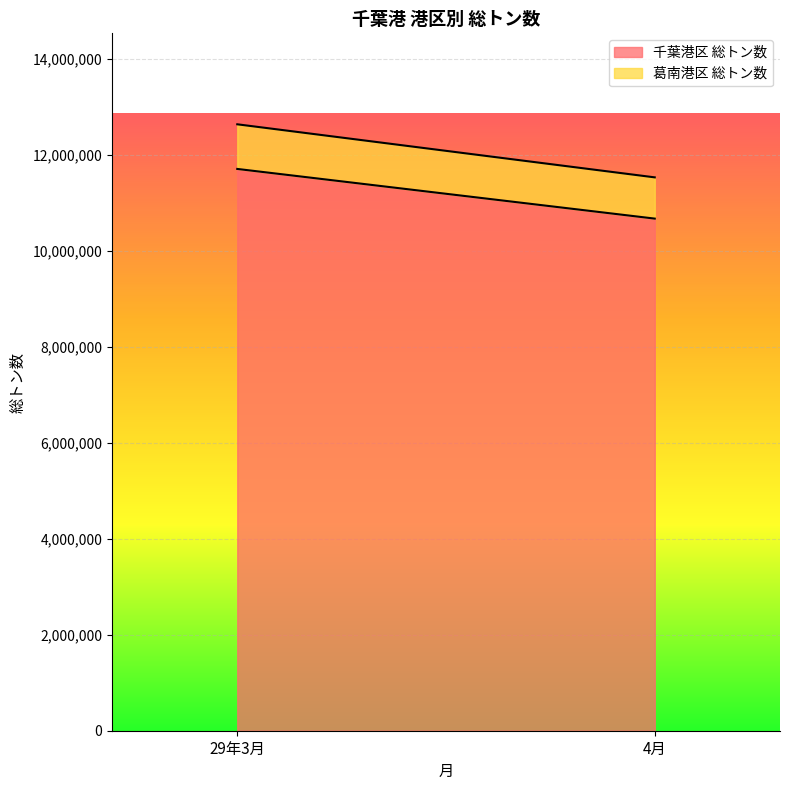

What are all the series names shown in the legend?

千葉港区 総トン数, 葛南港区 総トン数